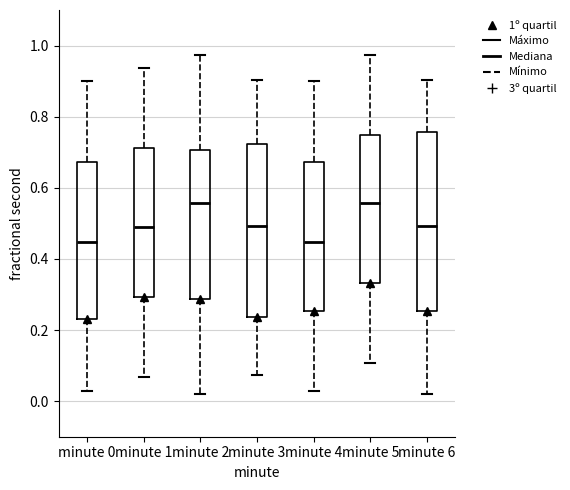

Where does the median line of the box for minute 1 sit on the y-axis? The values are not printed on the chart, so give them approximately, as read against the axis.

0.48